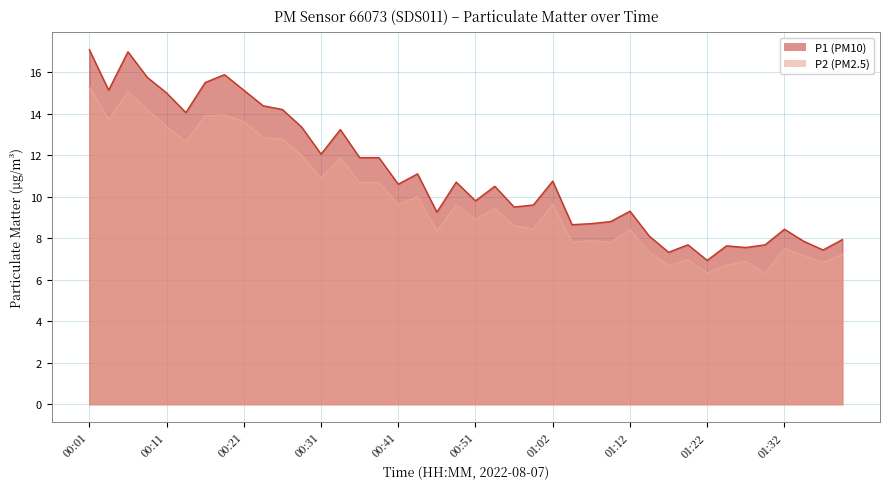

True or false: P2 and P1 intersect in this chart.

False